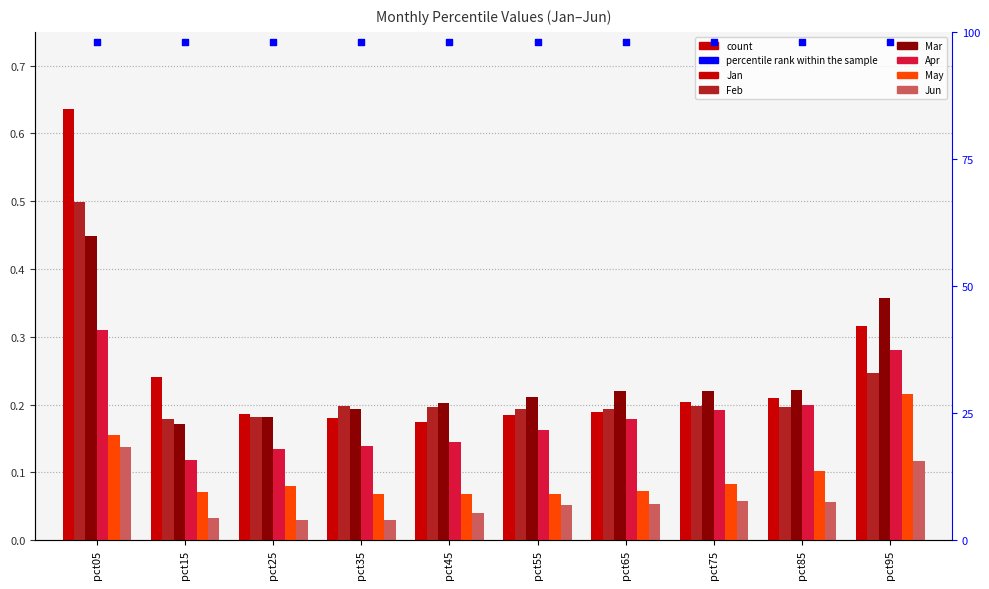

Which series contains the highest Y value?

Jan